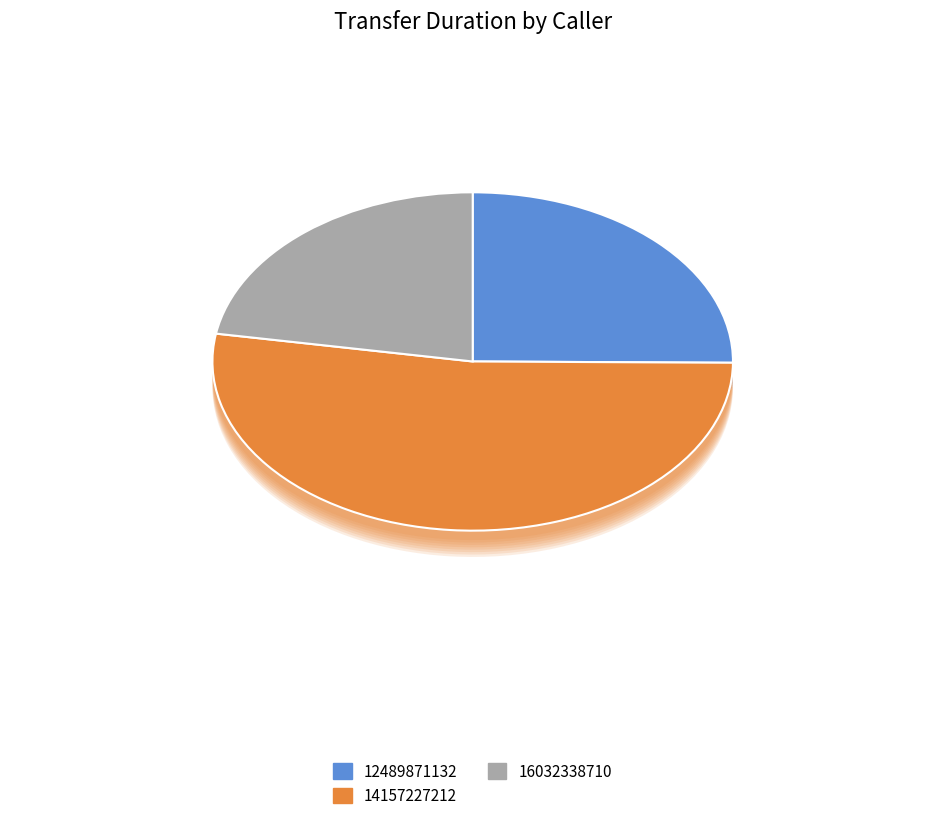

To the nearest percent, what is the combined percentage of 14157227212 and 12489871132?

78%